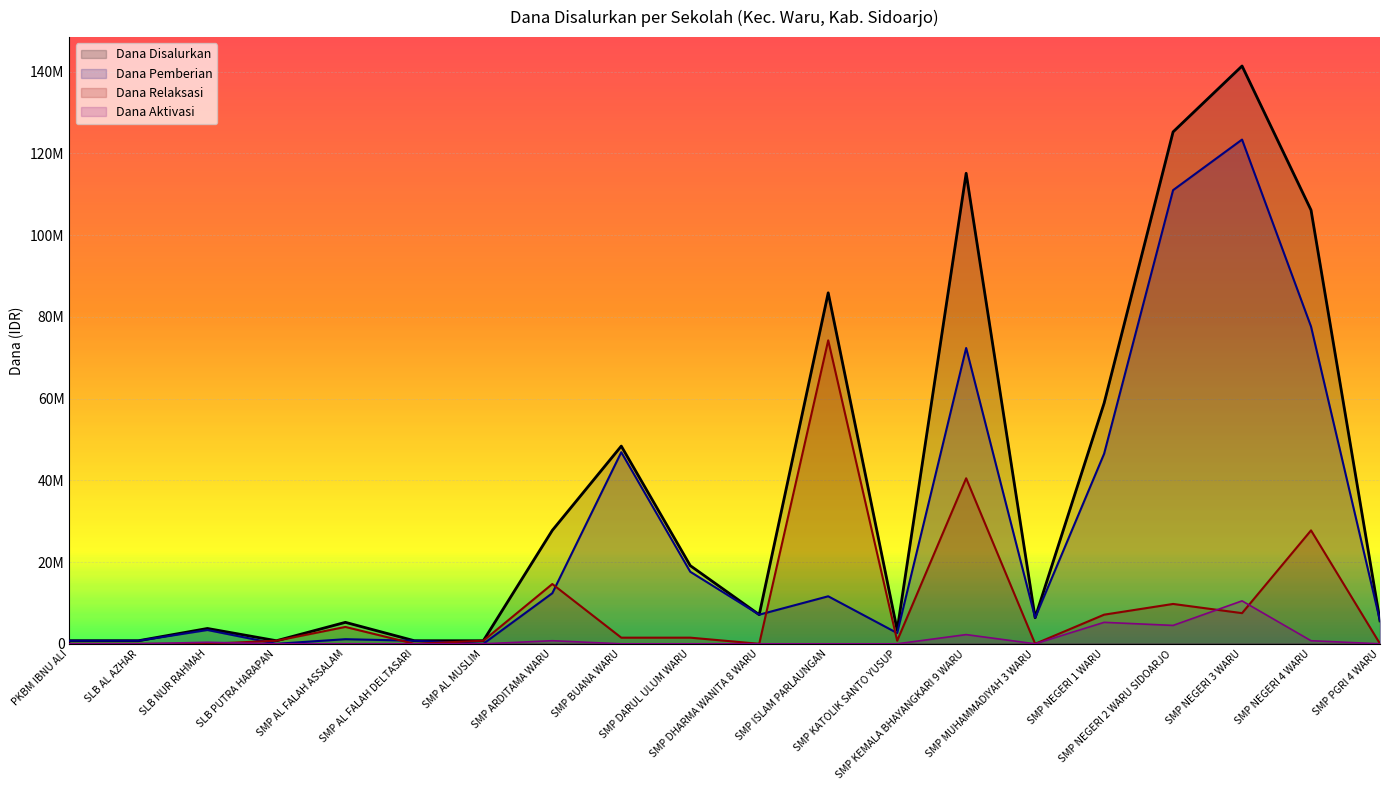

Between which two adjacent categories do Dana Relaksasi and Dana Aktivasi first intersect?

SLB NUR RAHMAH and SLB PUTRA HARAPAN